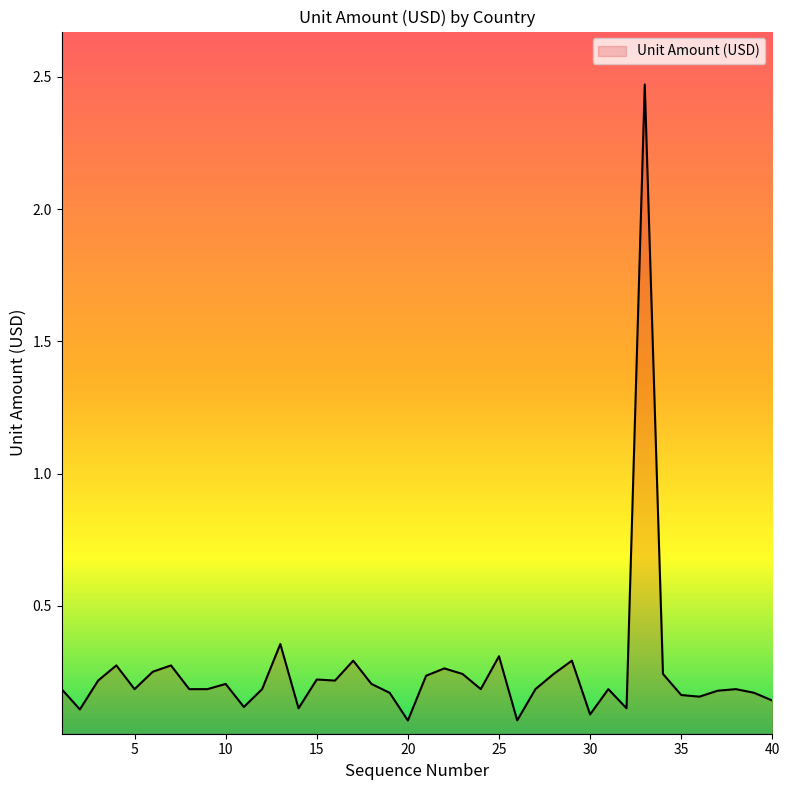

What is the difference between the maximum and minimum values?

2.4